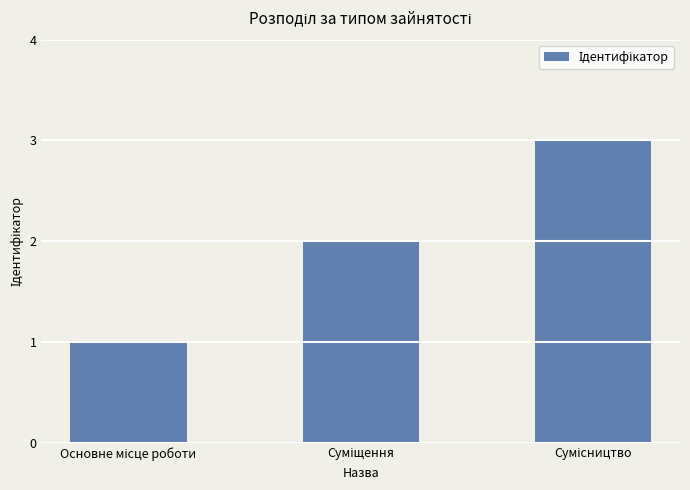

What is the difference between the maximum and minimum values?

2